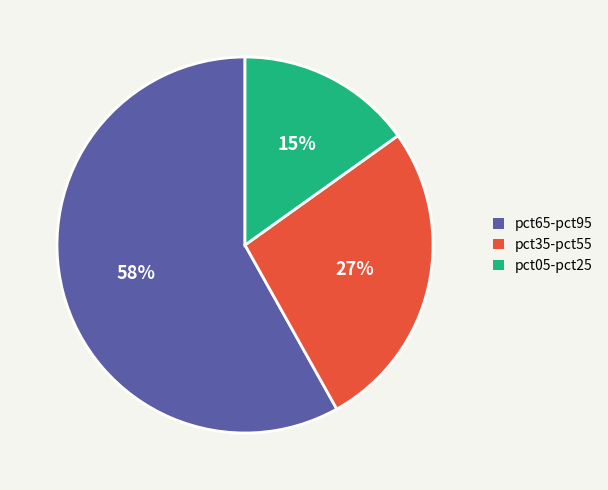

To the nearest percent, what is the difference between the largest and smallest slice percentages?

43%